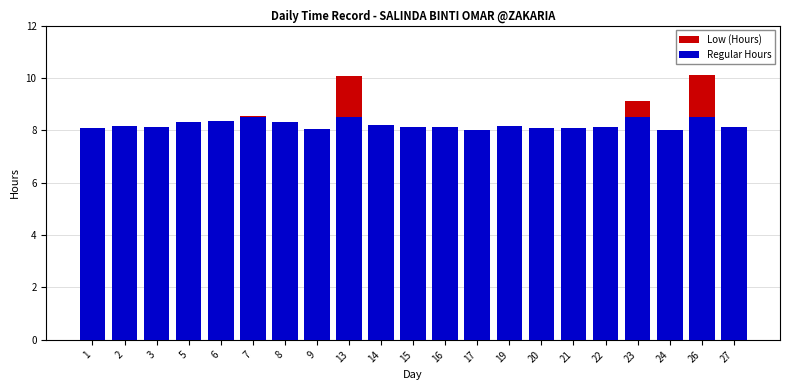

What is the lowest value of the Low (Hours) series?

8.0